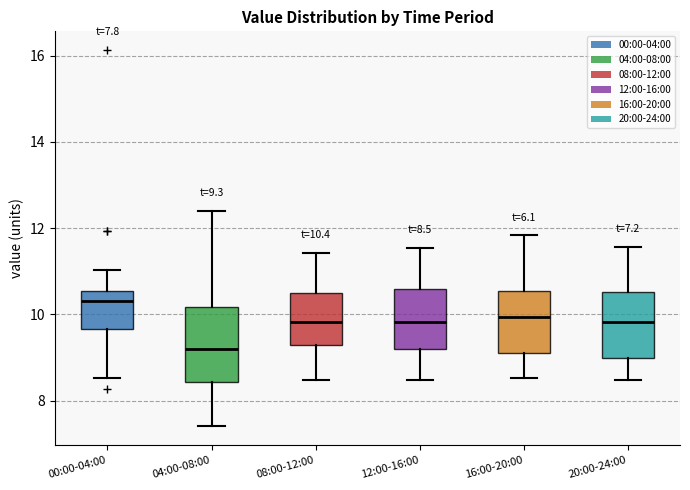

Which box's median line is the lowest?

04:00-08:00